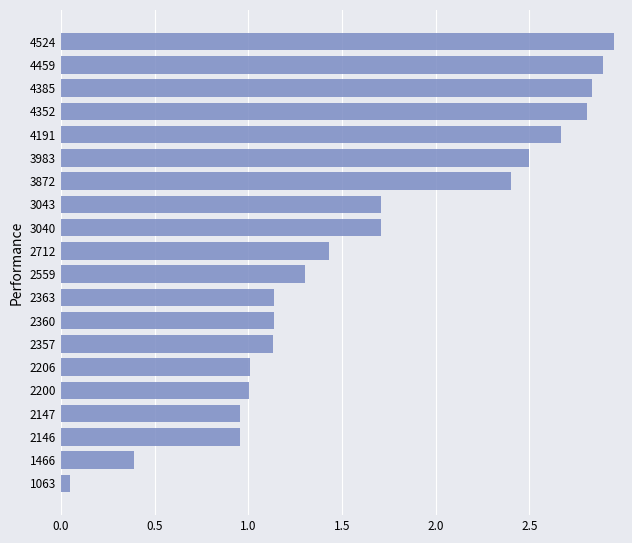

Which category has the highest value across all series?

4524